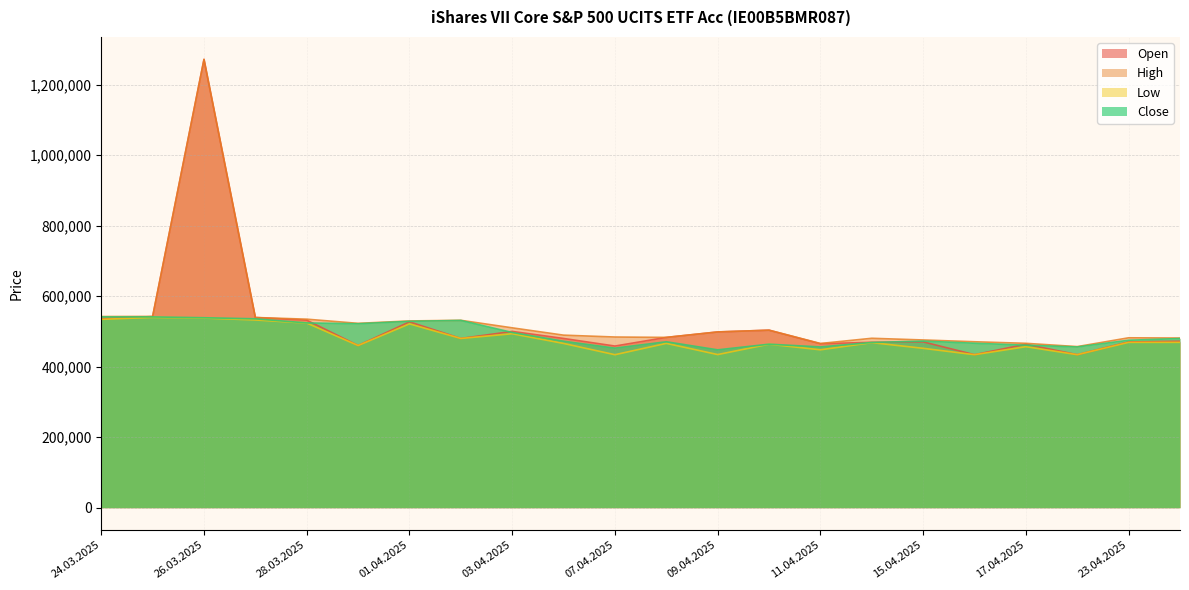

Reading right to left, what are all the values shown in this chart?

Open: 24.04.2025=472091	23.04.2025=470171	22.04.2025=434000	17.04.2025=463693	16.04.2025=434000	15.04.2025=470370	14.04.2025=469105	11.04.2025=465065	10.04.2025=503500	09.04.2025=498500	08.04.2025=483000	07.04.2025=458500	04.04.2025=480000	03.04.2025=500000	02.04.2025=480000	01.04.2025=527143	31.03.2025=460000	28.03.2025=531884	27.03.2025=539459	26.03.2025=1271661	25.03.2025=542075	24.03.2025=536558
High: 24.04.2025=481209	23.04.2025=481892	22.04.2025=456929	17.04.2025=466220	16.04.2025=470676	15.04.2025=475728	14.04.2025=480520	11.04.2025=465768	10.04.2025=503500	09.04.2025=498500	08.04.2025=483000	07.04.2025=484094	04.04.2025=489398	03.04.2025=510162	02.04.2025=531480	01.04.2025=529694	31.03.2025=522890	28.03.2025=534738	27.03.2025=539459	26.03.2025=1271661	25.03.2025=542497	24.03.2025=542174
Low: 24.04.2025=469057	23.04.2025=469027	22.04.2025=434000	17.04.2025=456725	16.04.2025=434000	15.04.2025=452057	14.04.2025=468208	11.04.2025=447860	10.04.2025=463763	09.04.2025=434357	08.04.2025=466130	07.04.2025=433923	04.04.2025=465898	03.04.2025=493463	02.04.2025=480000	01.04.2025=521465	31.03.2025=460000	28.03.2025=523755	27.03.2025=532452	26.03.2025=537951	25.03.2025=539745	24.03.2025=534241
Close: 24.04.2025=479795	23.04.2025=474941	22.04.2025=455870	17.04.2025=460924	16.04.2025=466424	15.04.2025=472531	14.04.2025=468627	11.04.2025=455951	10.04.2025=463763	09.04.2025=447709	08.04.2025=470639	07.04.2025=452540	04.04.2025=472167	03.04.2025=496991	02.04.2025=531094	01.04.2025=528586	31.03.2025=521693	28.03.2025=524083	27.03.2025=535725	26.03.2025=538794	25.03.2025=541108	24.03.2025=541128